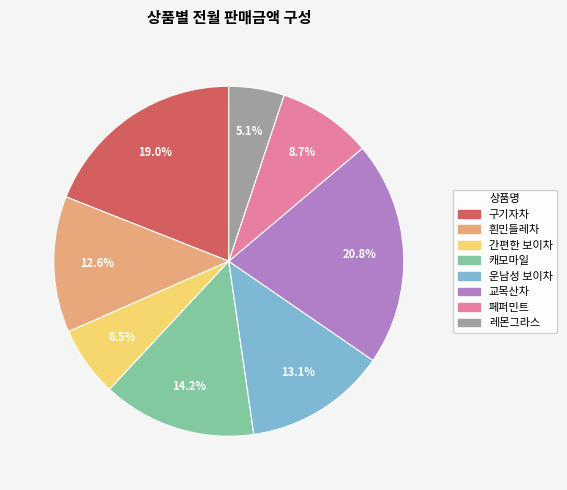

How many segments does this pie chart have?

8